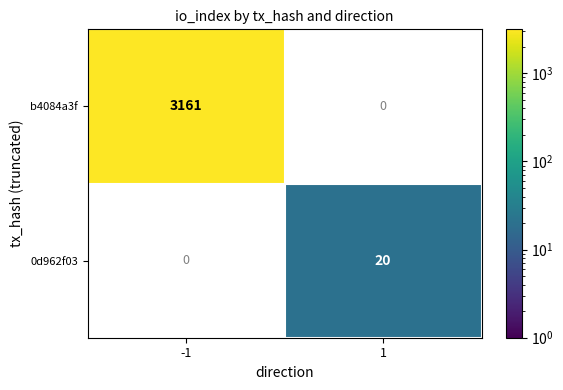

The b4084a3f series shows 2032.6 at -1. True or false?

False